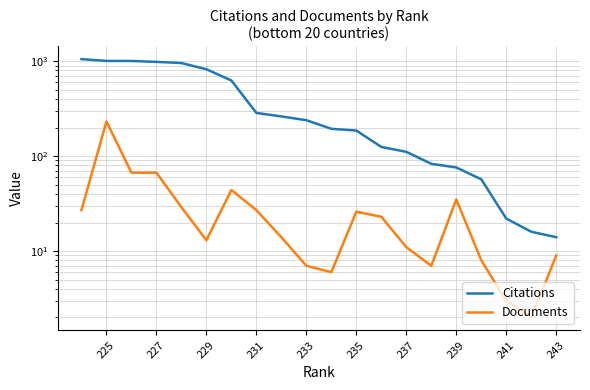

What is the difference between the maximum and minimum values in the Documents series?

230